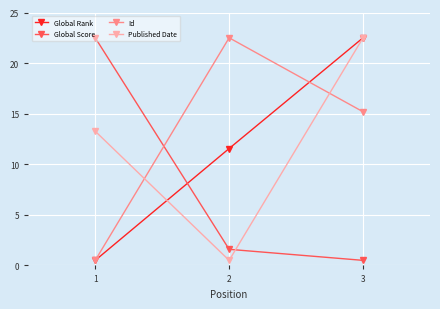

Which series has the largest total across all categories?

Id